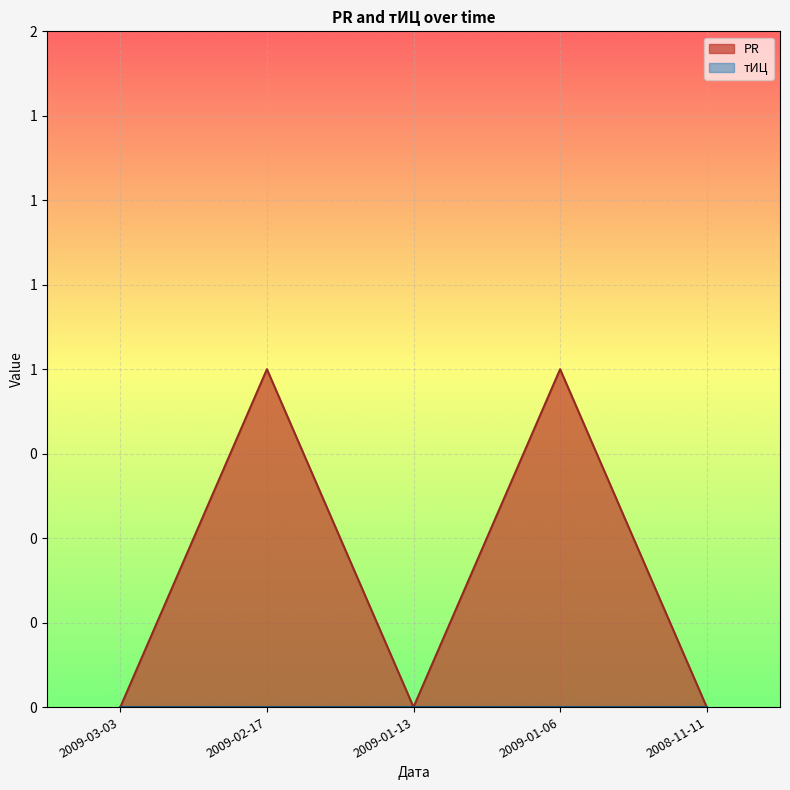

Between 2009-03-03 and 2009-02-17, which is larger?

2009-02-17